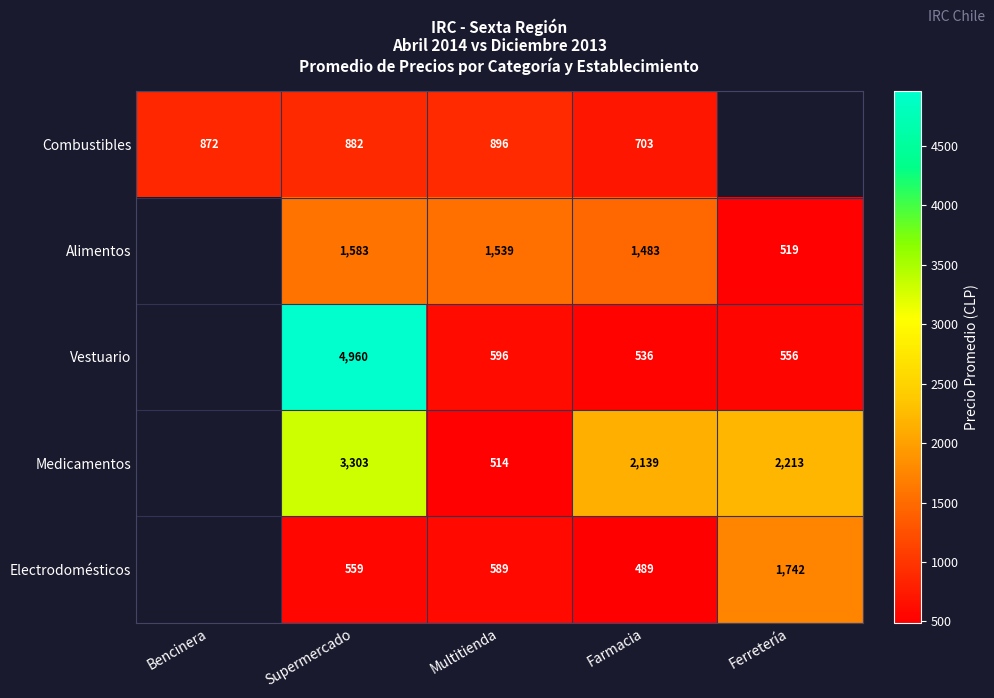

Between Farmacia and Multitienda, which is larger?

Multitienda